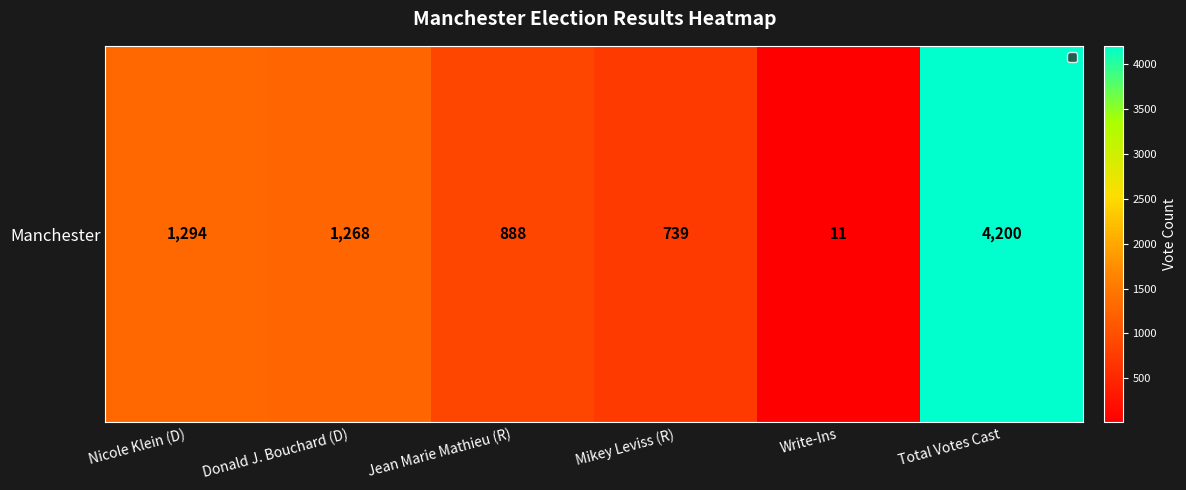

How many categories are shown in the chart?

6